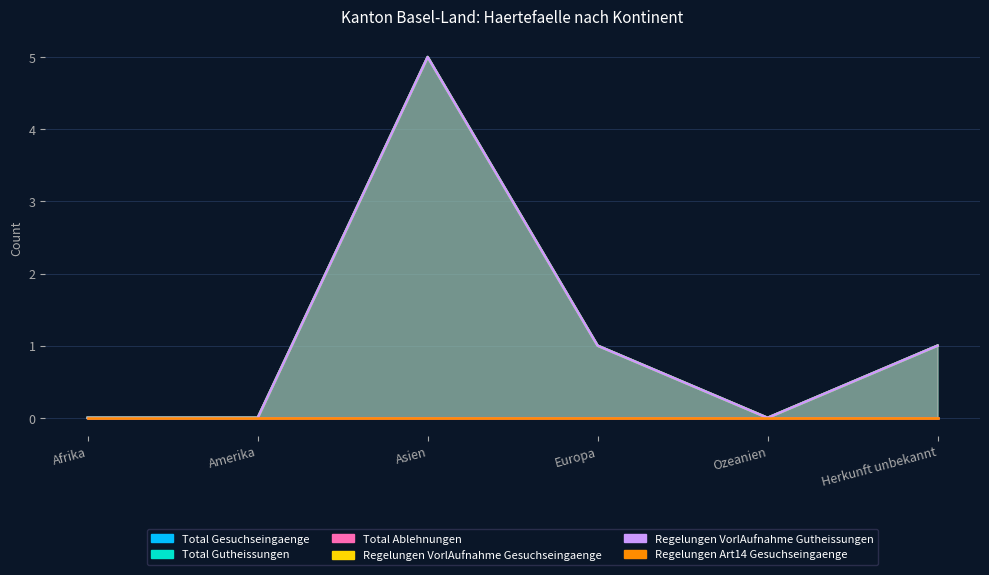

Reading left to right, what are all the values shown in this chart?

Total Gesuchseingaenge: 0	0	5	1	0	1
Total Gutheissungen: 0	0	5	1	0	1
Regelungen VorlAufnahme Gesuchseingaenge: 0	0	5	1	0	1
Regelungen VorlAufnahme Gutheissungen: 0	0	5	1	0	1